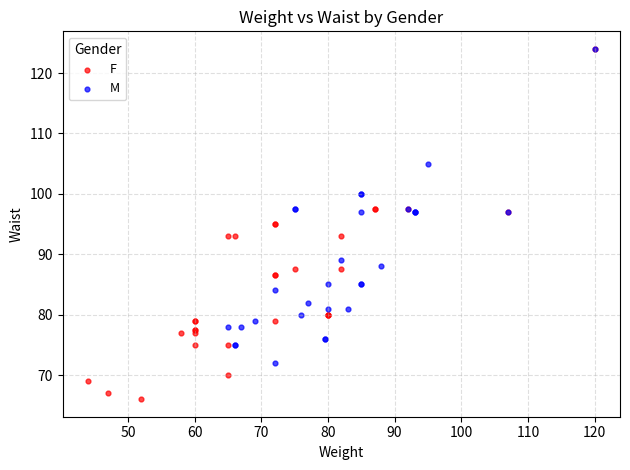

Which series contains the lowest Y value?

F